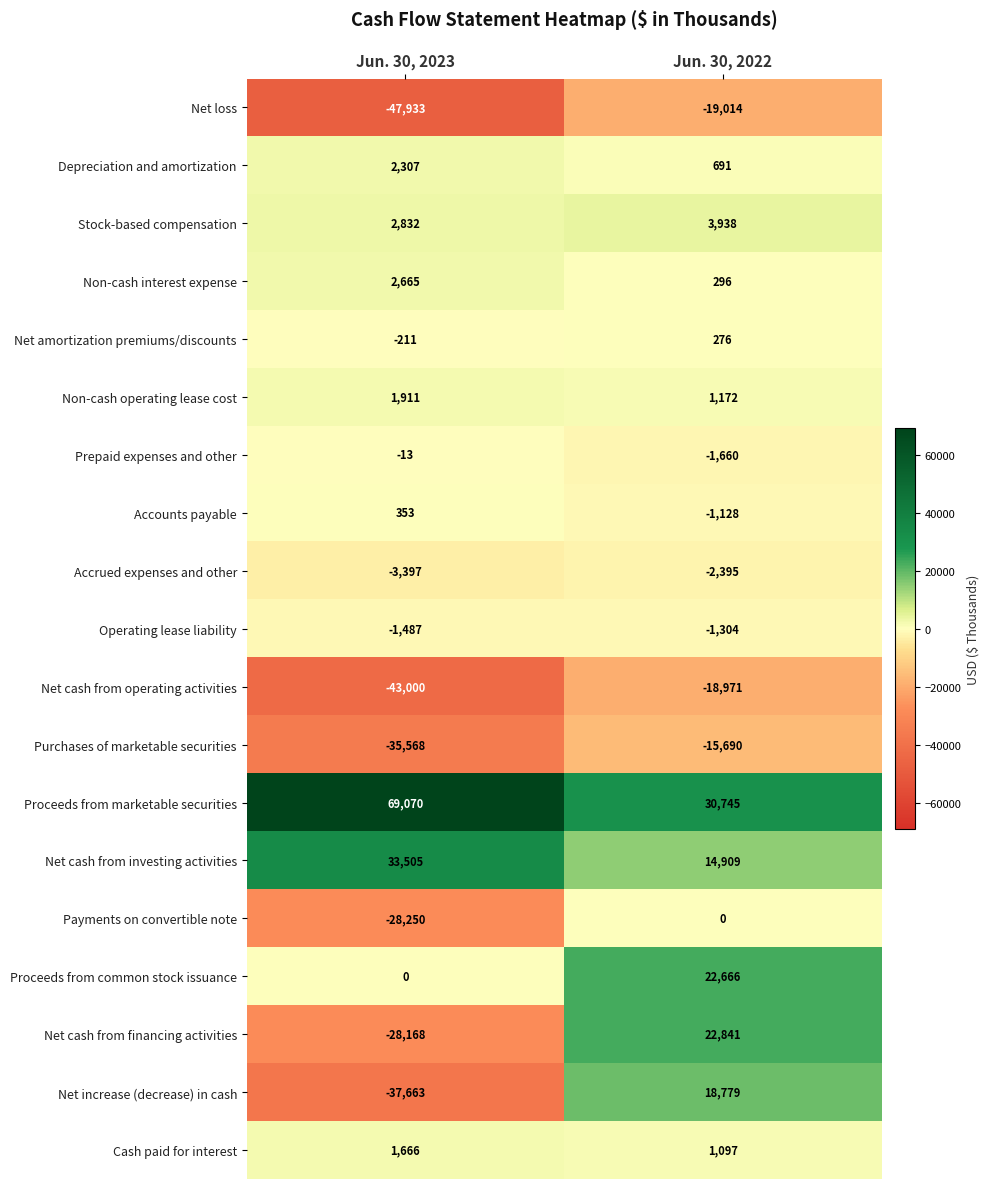

Read the Net cash from operating activities value at Jun. 30, 2023.

-43000